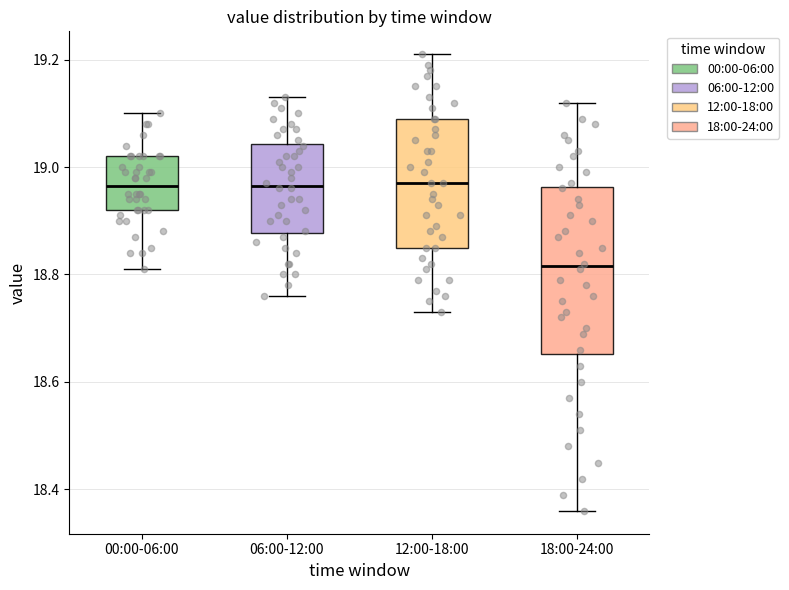

Reading left to right, read every box against the y-axis: the position of its median line, the range the box covers, and the ends of its whiskers. The values are not printed on the chart, so give them approximately, as read against the axis.

00:00-06:00: median 18.96, box 18.92 to 19.02, whiskers 18.82 to 19.10
06:00-12:00: median 18.96, box 18.88 to 19.04, whiskers 18.76 to 19.14
12:00-18:00: median 18.98, box 18.86 to 19.10, whiskers 18.74 to 19.22
18:00-24:00: median 18.82, box 18.66 to 18.96, whiskers 18.36 to 19.12